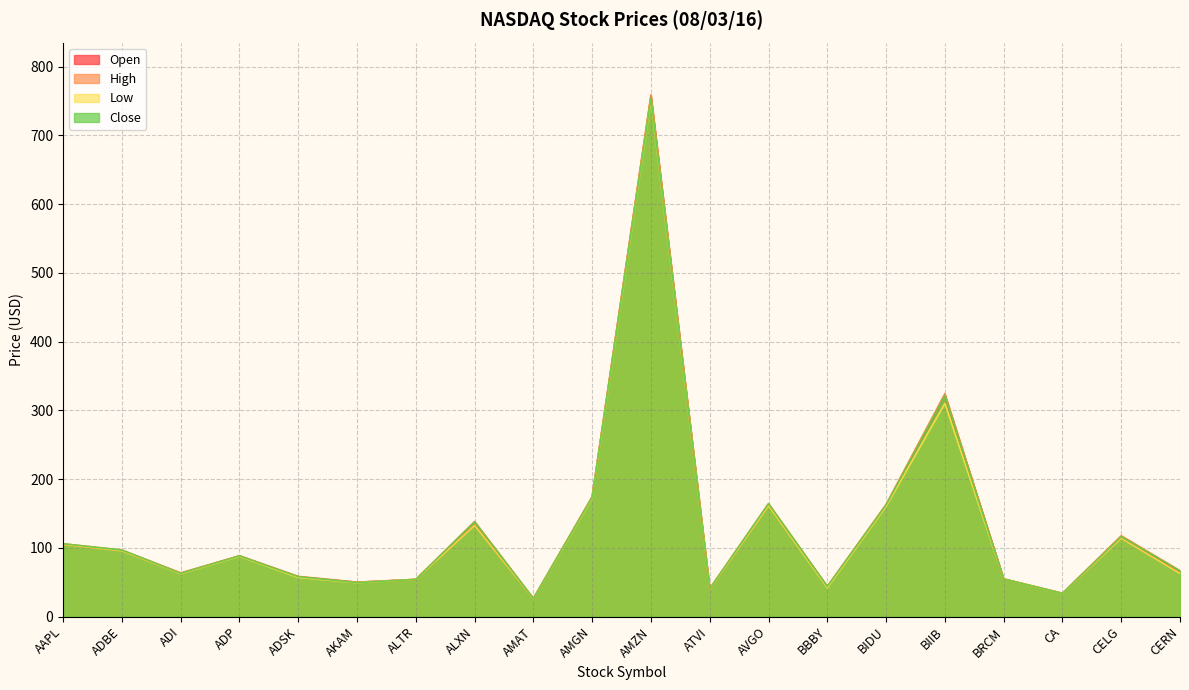

True or false: High and Close intersect in this chart.

False